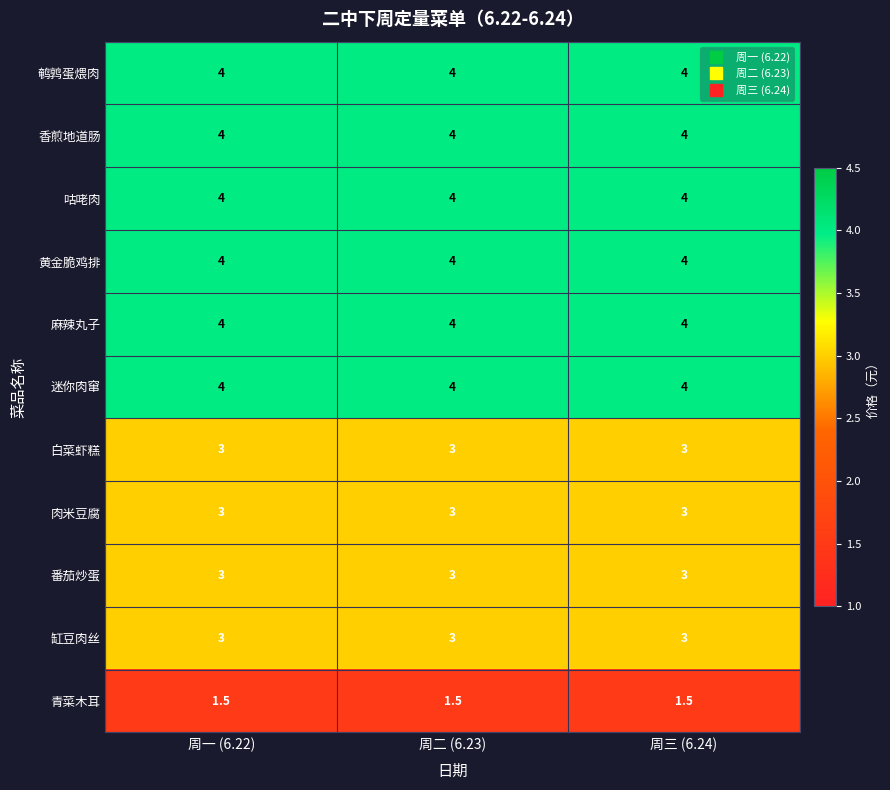

At how many categories does at least one series exceed 3?

3